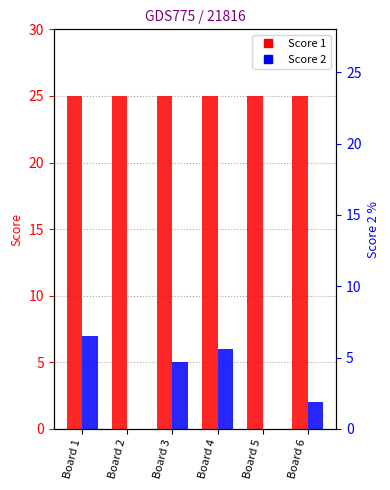

At which category is the sum across all series the highest?

Board 1